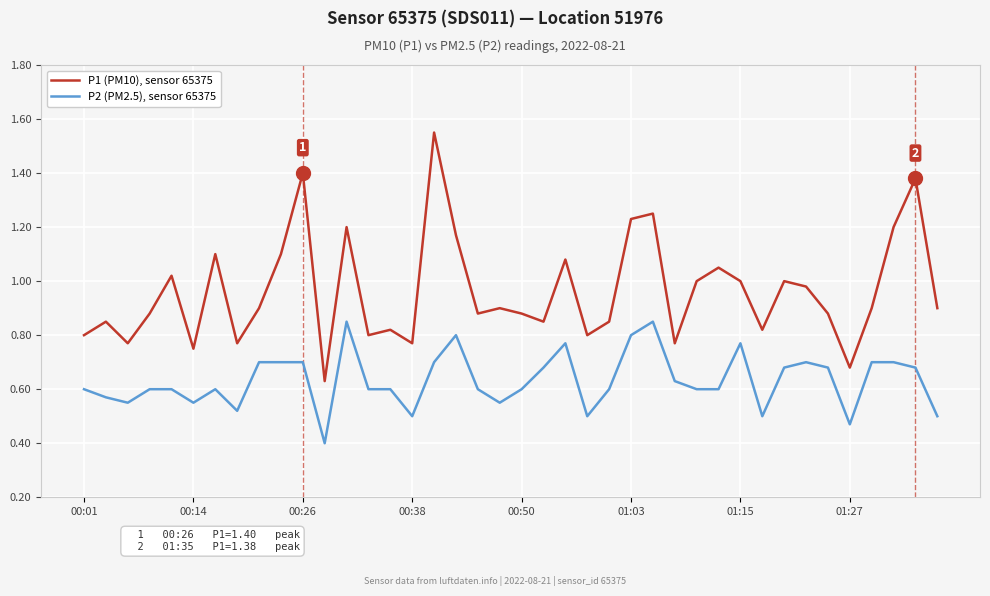

What is the smallest value displayed?

0.4